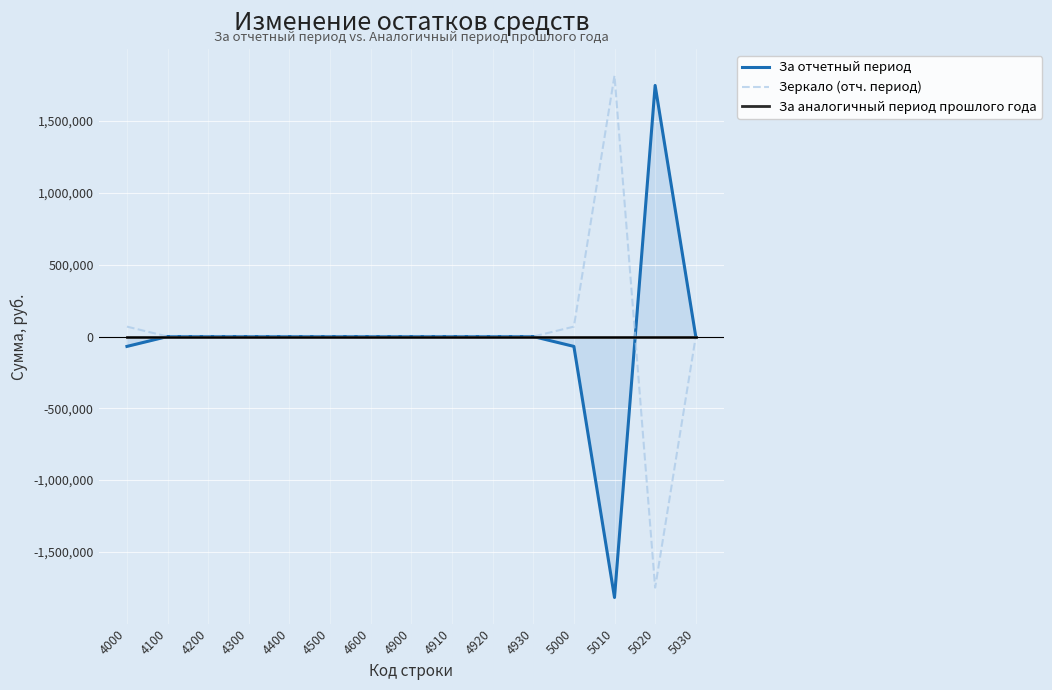

What is the average value of the Зеркало (отч. период) series?

13766.8